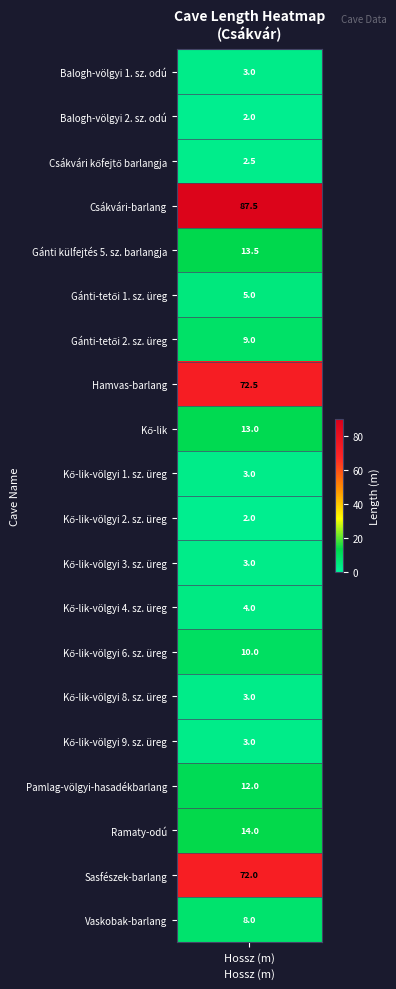

List the labels in order of value, largest first.

Csákvári-barlang, Hamvas-barlang, Sasfészek-barlang, Ramaty-odú, Gánti külfejtés 5. sz. barlangja, Kő-lik, Pamlag-völgyi-hasadékbarlang, Kő-lik-völgyi 6. sz. üreg, Gánti-tetői 2. sz. üreg, Vaskobak-barlang, Gánti-tetői 1. sz. üreg, Kő-lik-völgyi 4. sz. üreg, Balogh-völgyi 1. sz. odú, Kő-lik-völgyi 1. sz. üreg, Kő-lik-völgyi 3. sz. üreg, Kő-lik-völgyi 8. sz. üreg, Kő-lik-völgyi 9. sz. üreg, Csákvári kőfejtő barlangja, Balogh-völgyi 2. sz. odú, Kő-lik-völgyi 2. sz. üreg